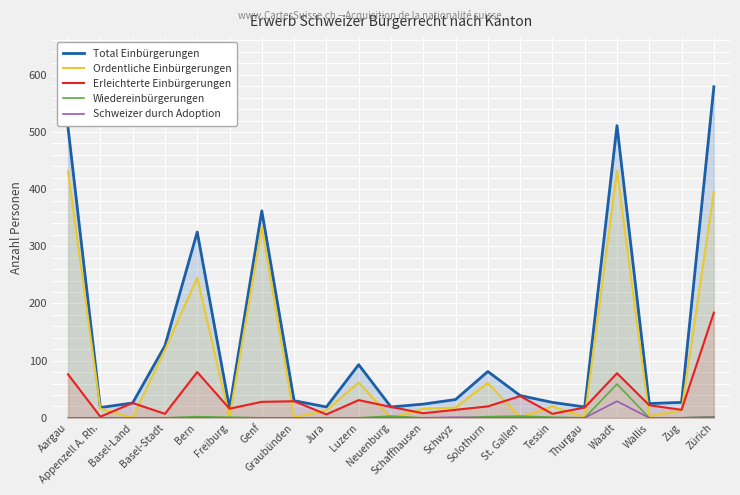

What value does the Total Einbürgerungen series have at Waadt, to the nearest 100?

500